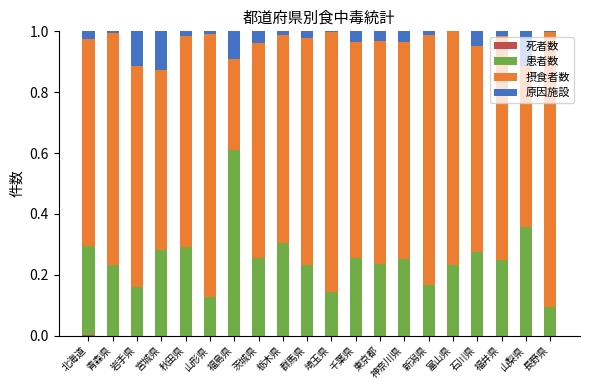

What is the total value across all series at 岩手県?

1.0